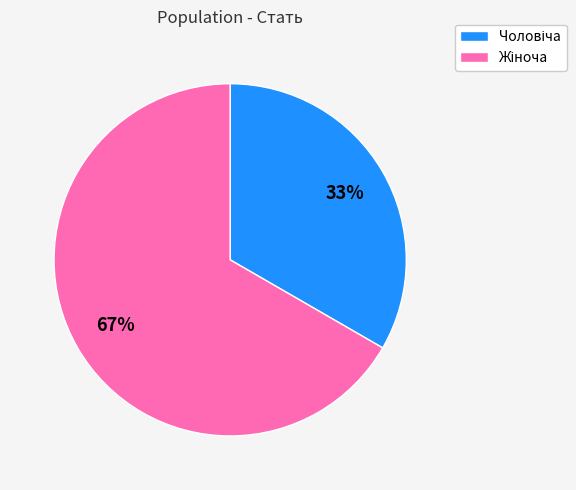

To the nearest percent, what is the average slice percentage?

50%